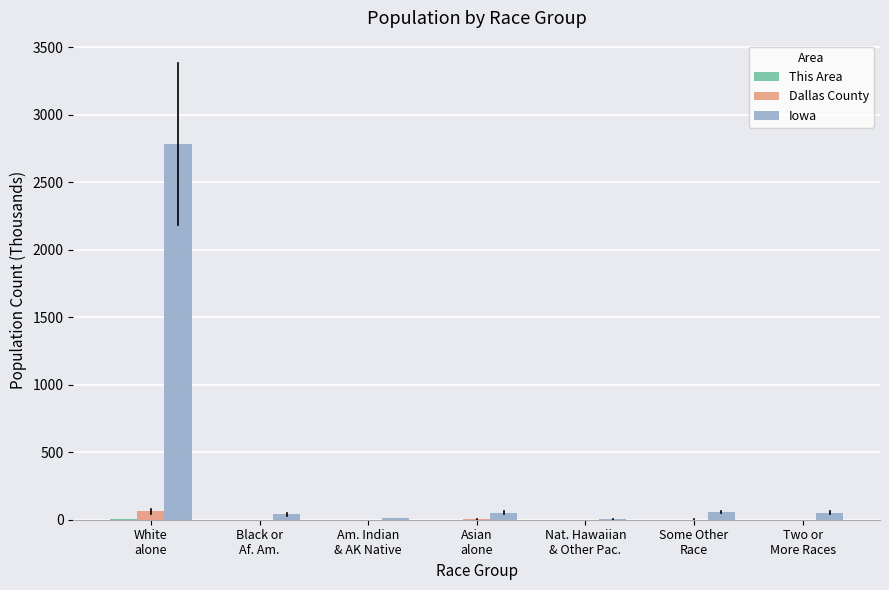

What is the maximum value shown in the chart?

2781.6